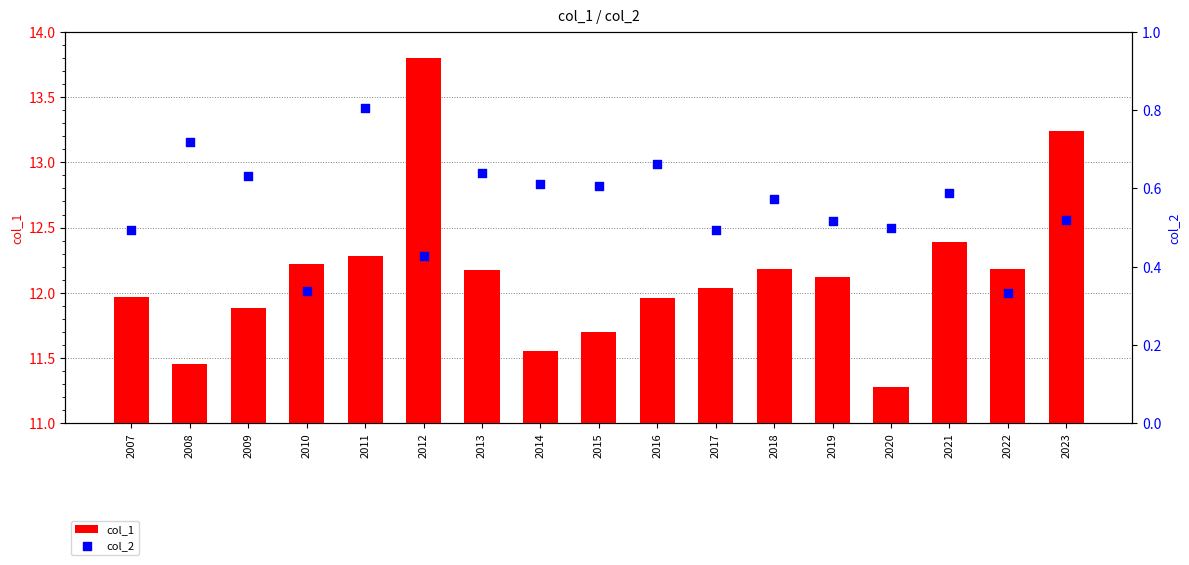

Which series has the largest total across all categories?

col_1